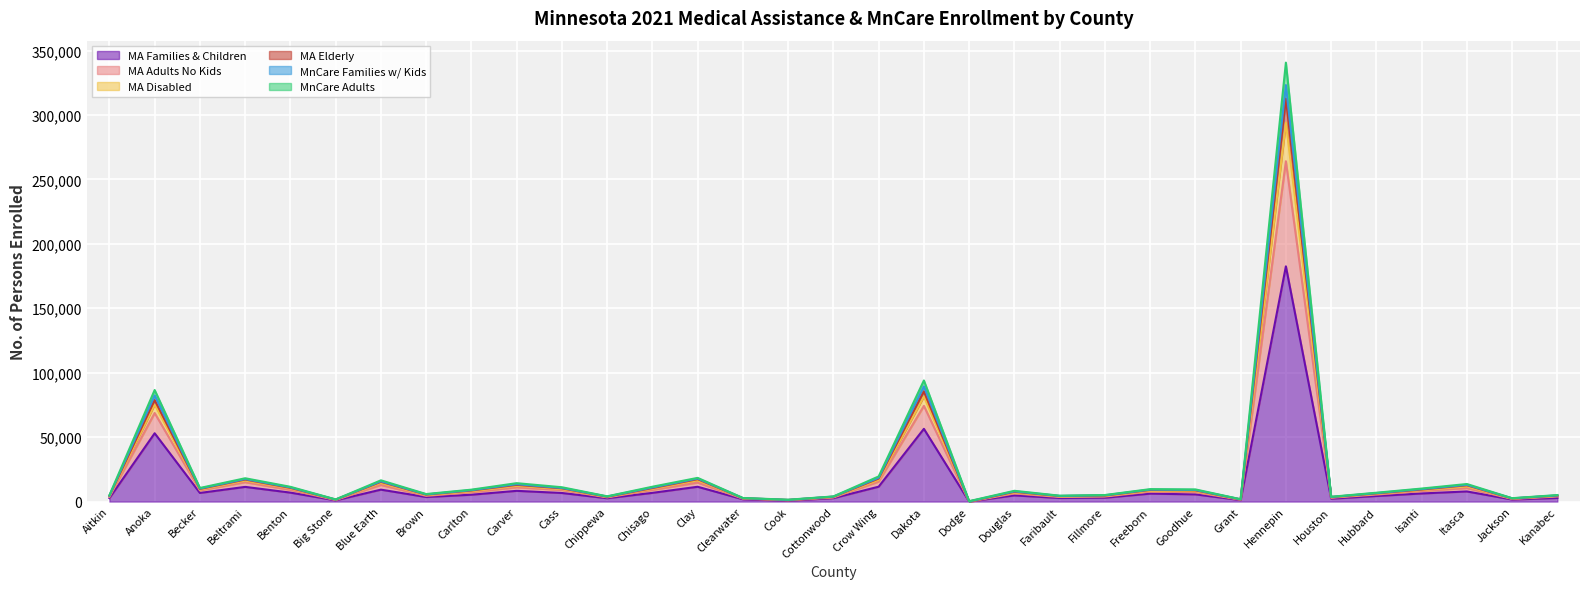

Which category has the lowest value in the MA Disabled series?

Dodge